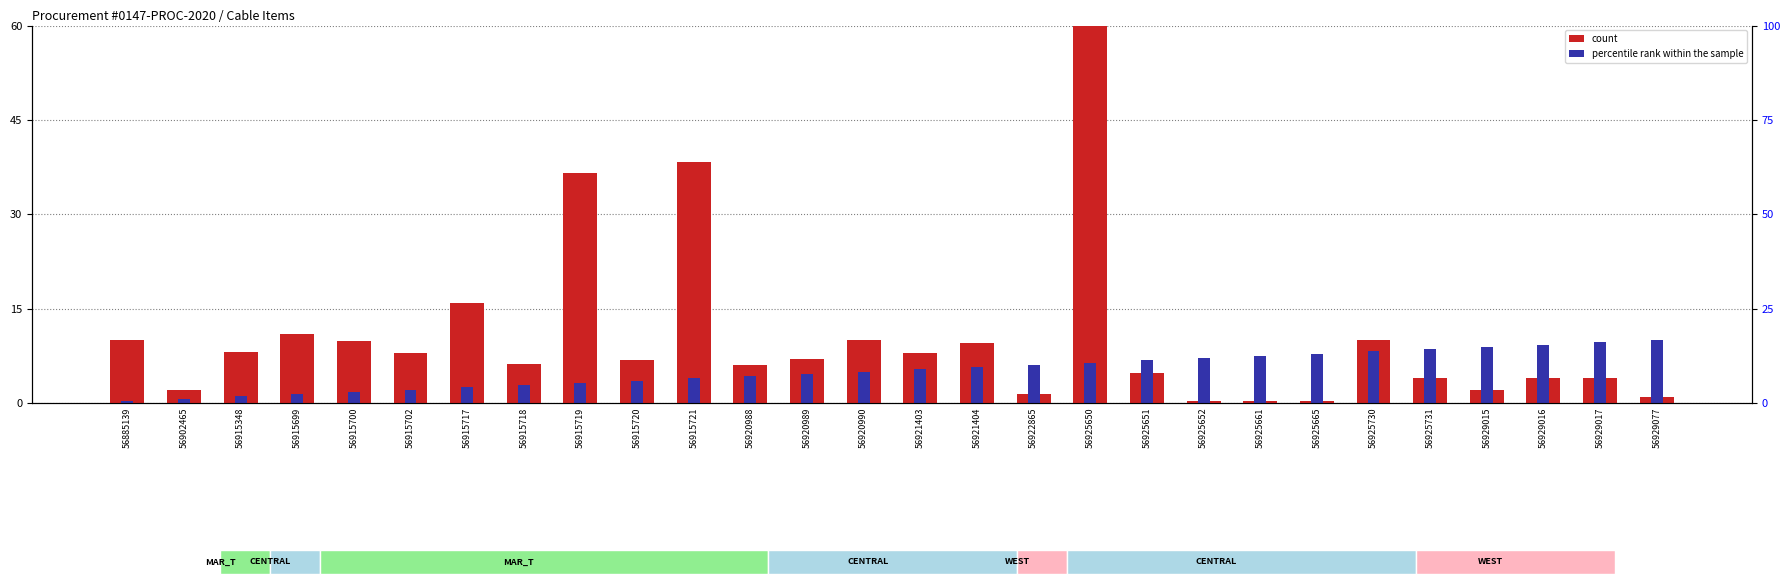

At how many categories does at least one series exceed 47?

1